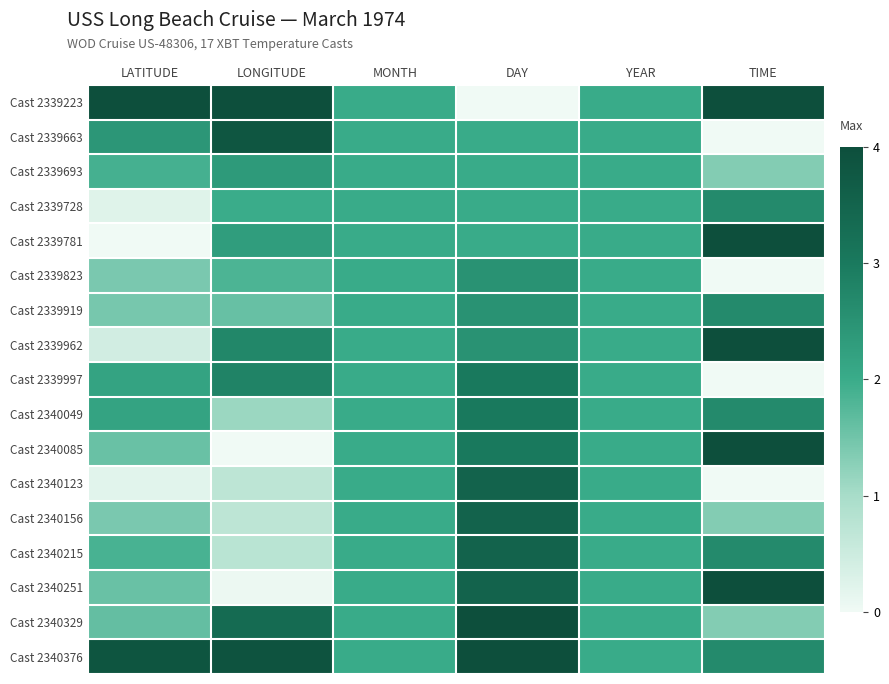

Count the number of data series in this chart.

17